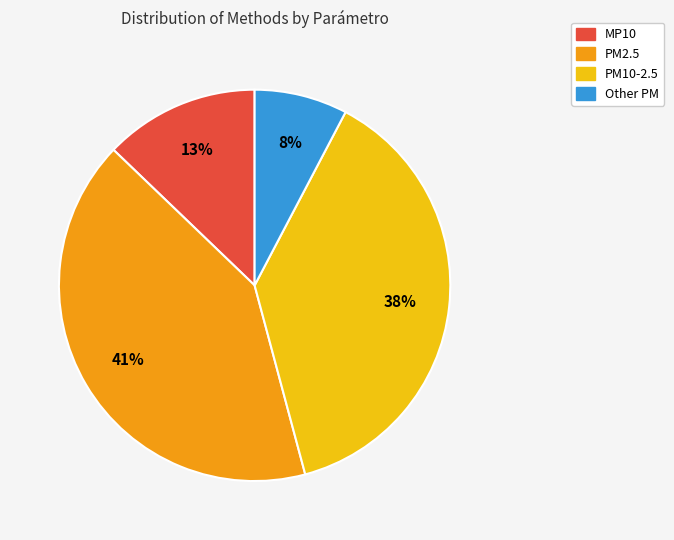

Rank the categories by value from highest to lowest.

PM2.5, PM10-2.5, MP10, Other PM